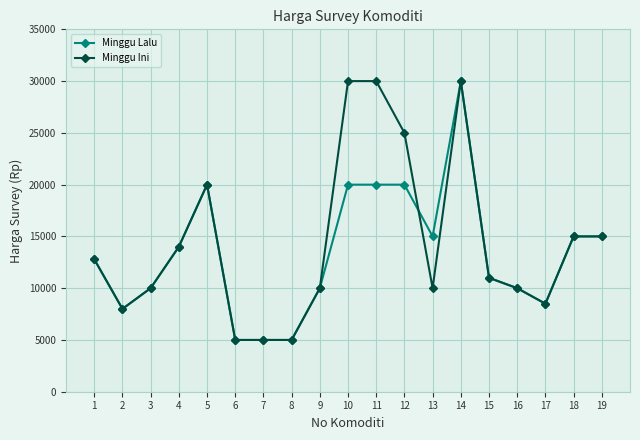

What is the greatest value displayed?

30000